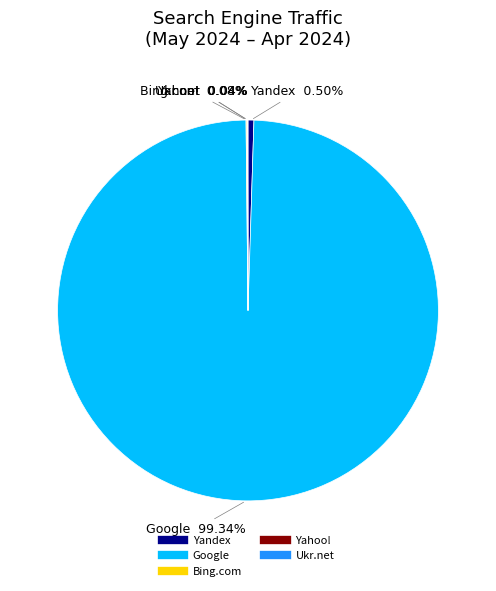

Is there a majority slice in this chart?

Yes